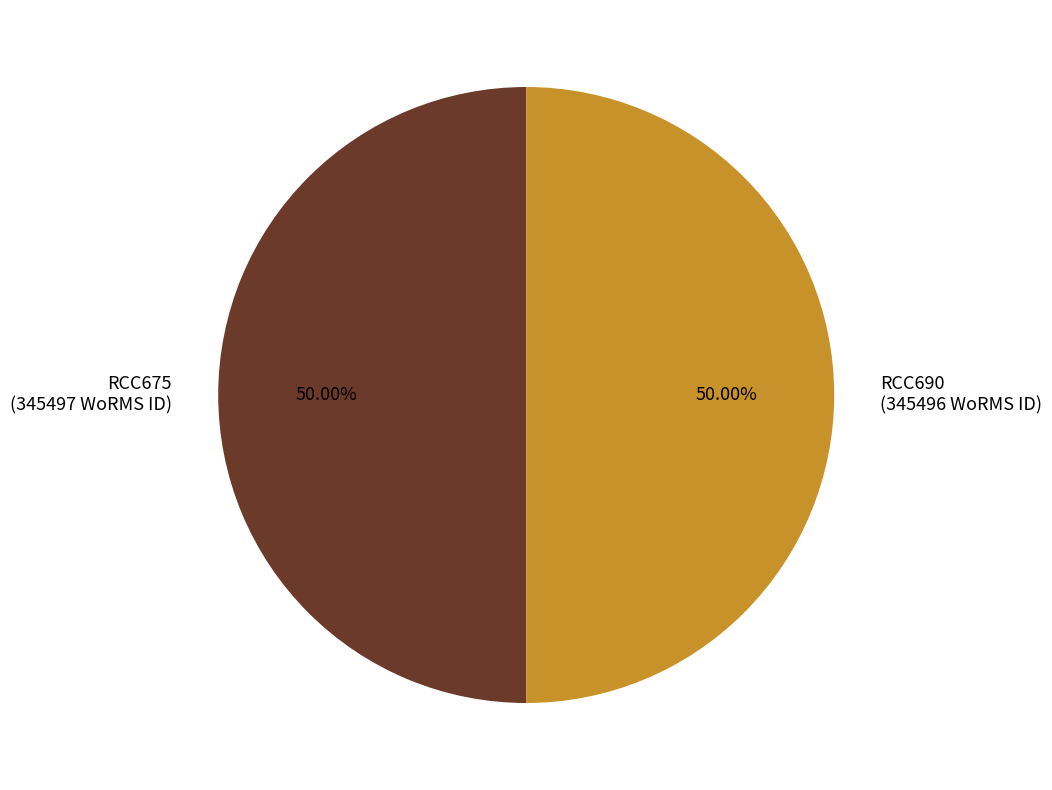

What is the total percentage of RCC675 and RCC690?

100.0%